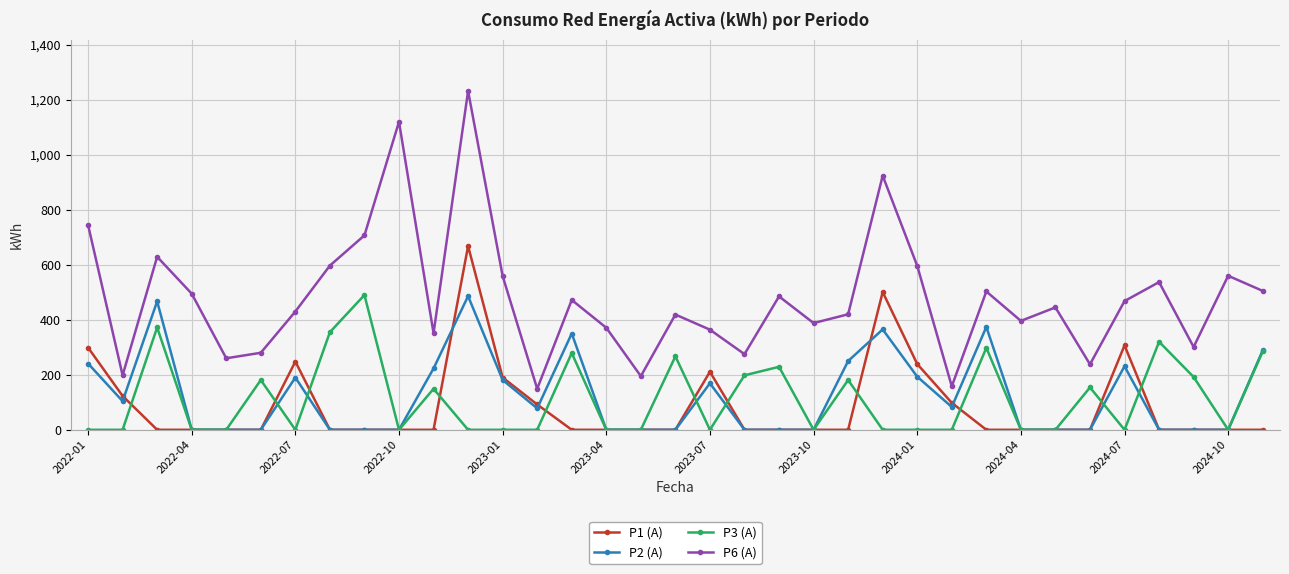

True or false: P2 (A) has more than 1 points higher than both neighbors.

True